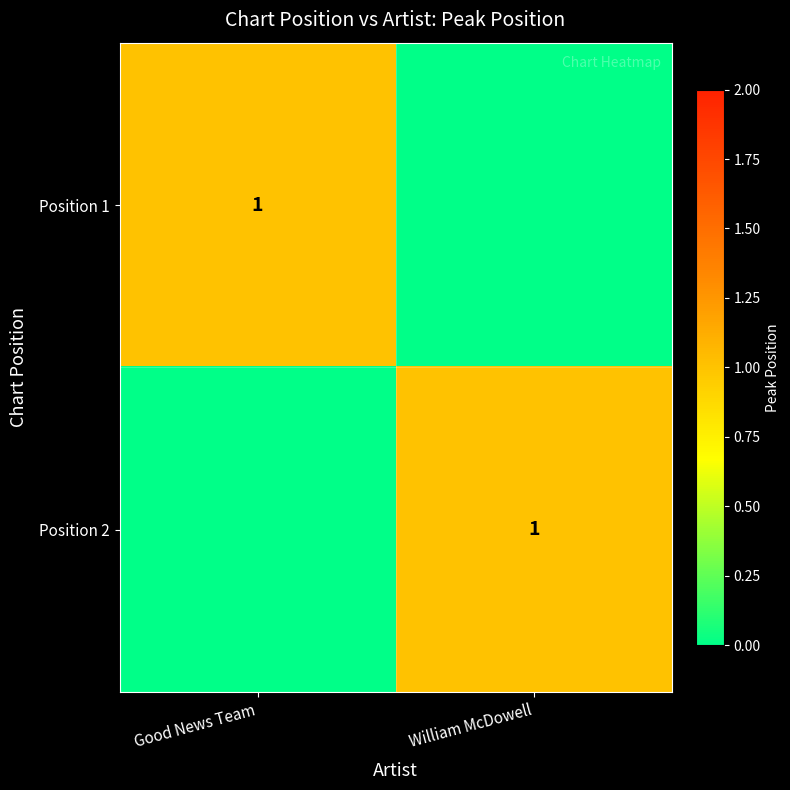

The Position 1 series shows 1 at Good News Team. True or false?

True